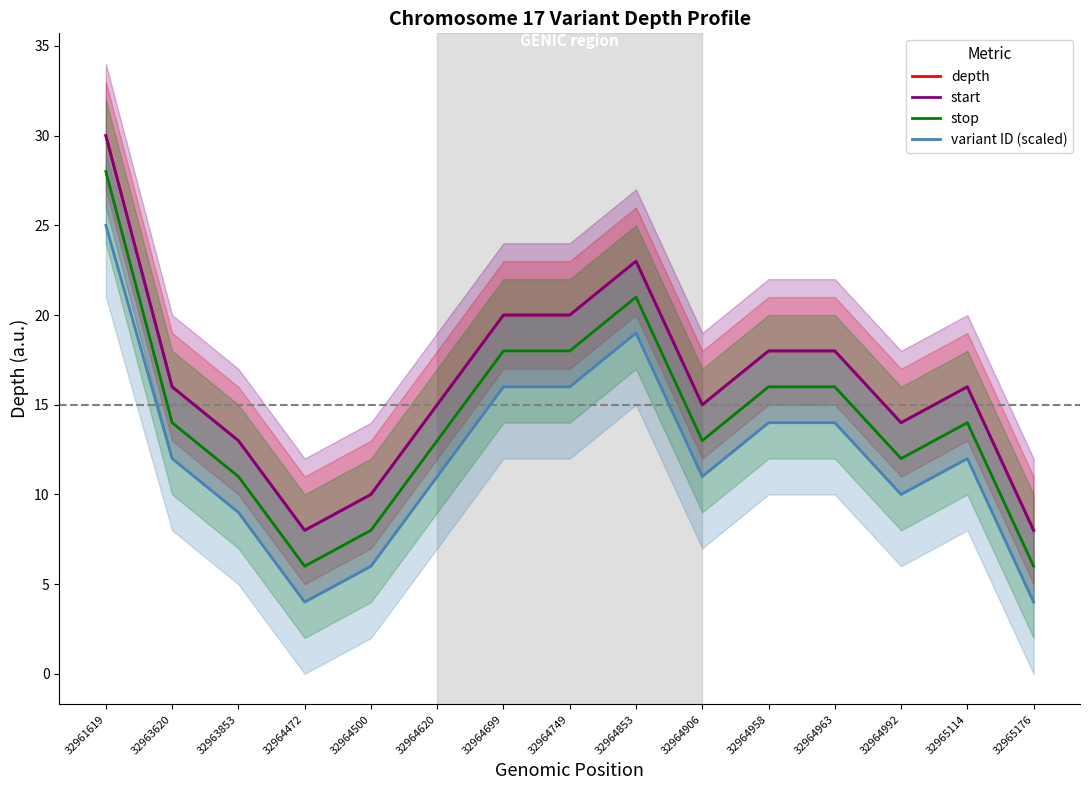

Is the value of variant ID (scaled) at 32964853 greater than the value of stop at 32964853?

No